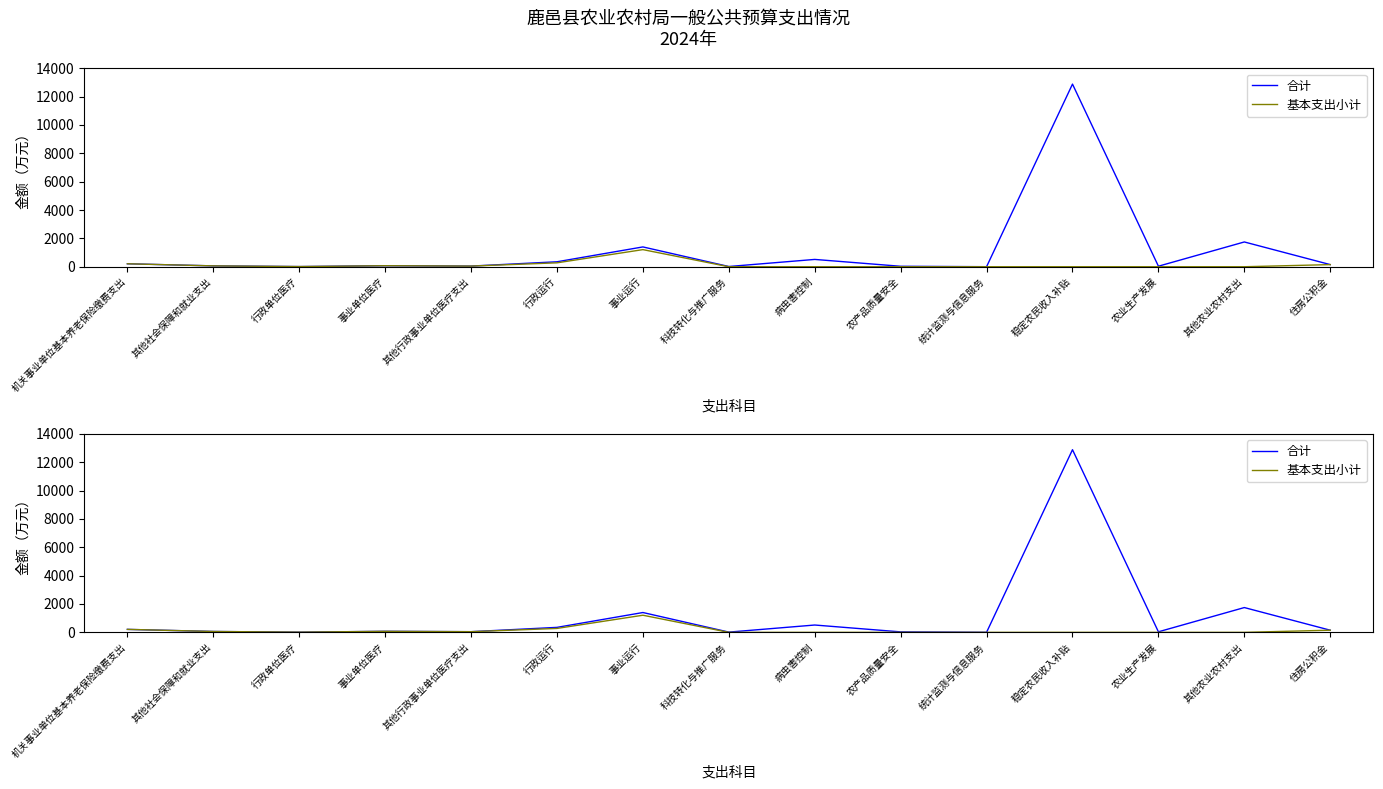

Which category has the lowest value in the 合计 series?

统计监测与信息服务